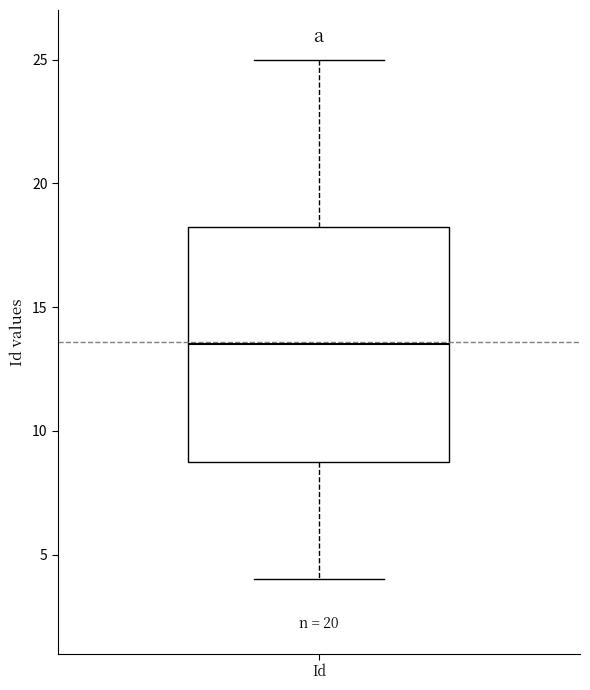

Transcribe this box plot: give where the median line is, the range the box spans, and where the two whiskers end, as read against the y-axis. The values are not printed on the chart, so give them approximately, as read against the axis.

median 13.5, box 9.0 to 18.5, whiskers 4.0 to 25.0